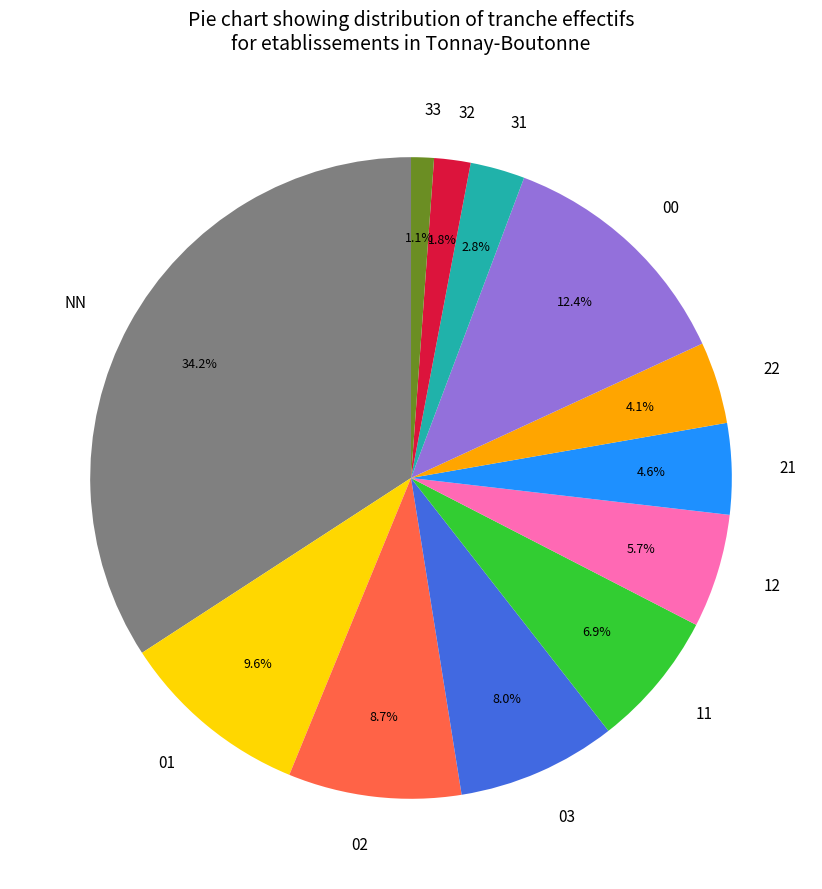

What is the largest slice in the pie chart?

NN